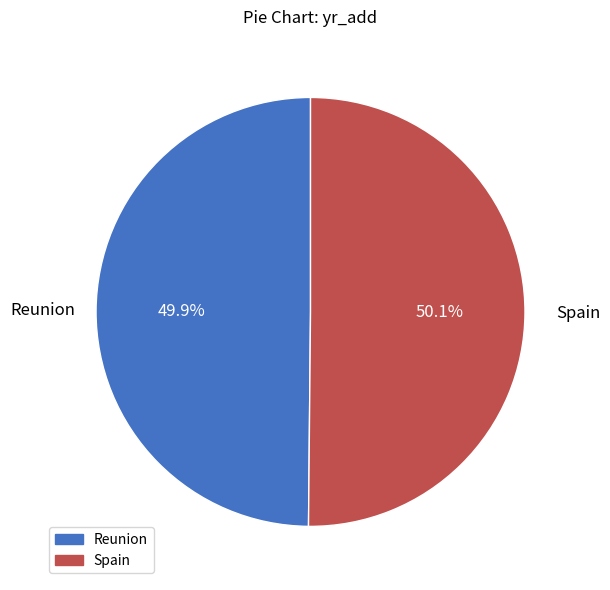

Is there any slice that represents more than half of the pie?

Yes